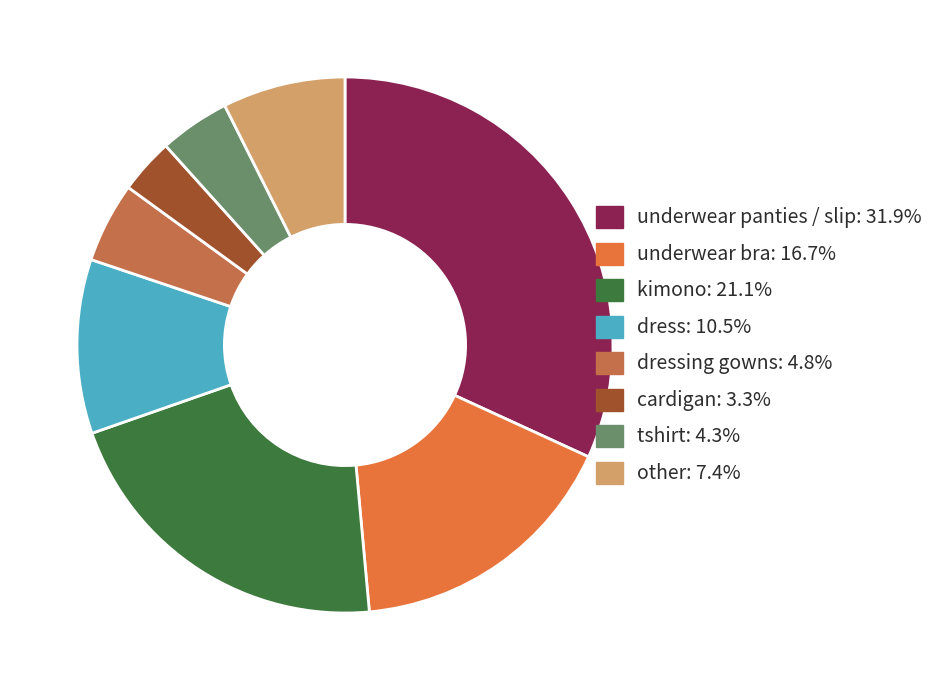

To the nearest percent, what is the average slice percentage?

12%